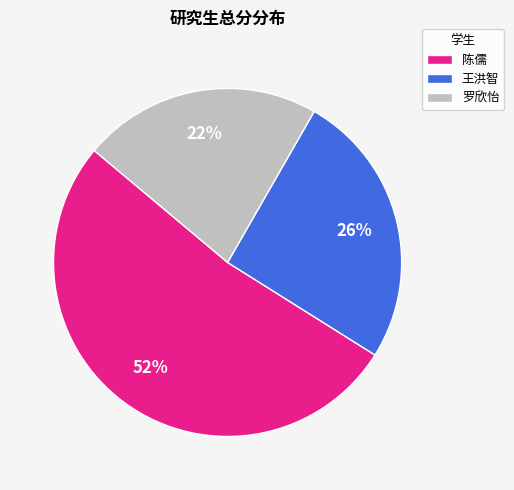

Does 陈儒 account for over 50% of the chart?

Yes